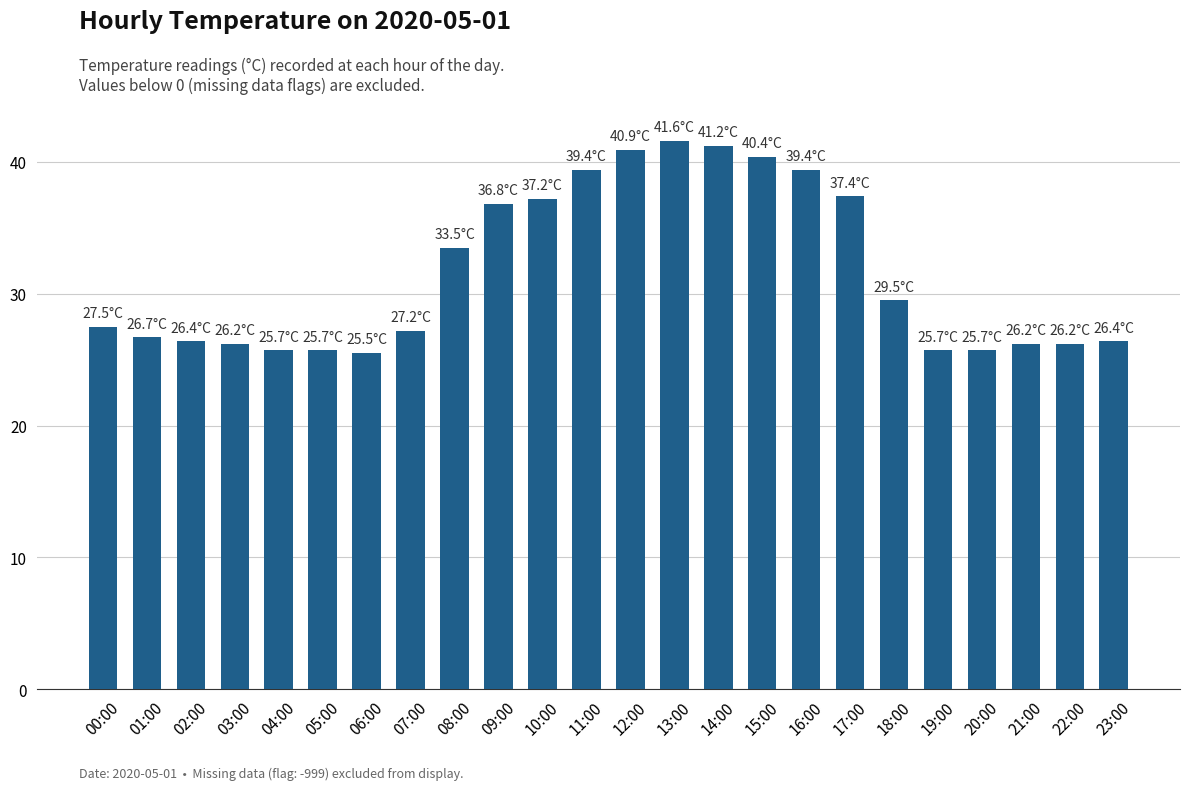

Reading left to right, what are all the values shown in this chart?

27.5	26.7	26.4	26.2	25.7	25.7	25.5	27.2	33.5	36.8	37.2	39.4	40.9	41.6	41.2	40.4	39.4	37.4	29.5	25.7	25.7	26.2	26.2	26.4